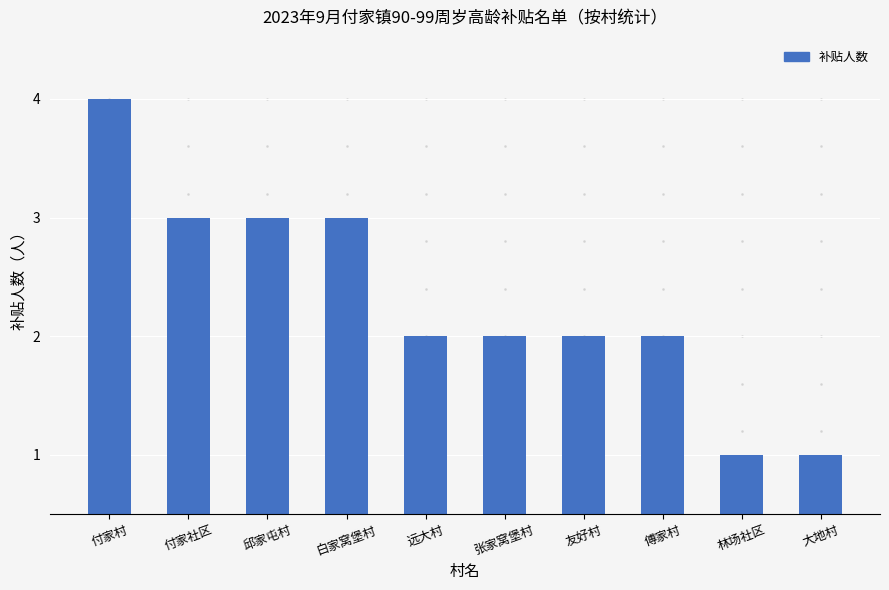

What is the label of the 3rd bar from the left?

邱家屯村